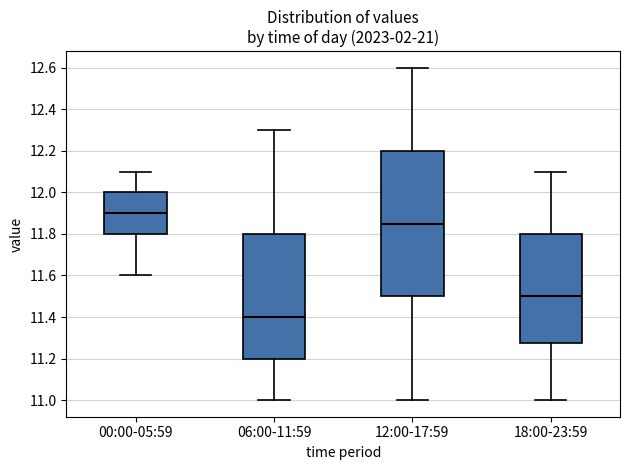

Which box is the tallest, from its lower edge to its upper edge?

12:00-17:59